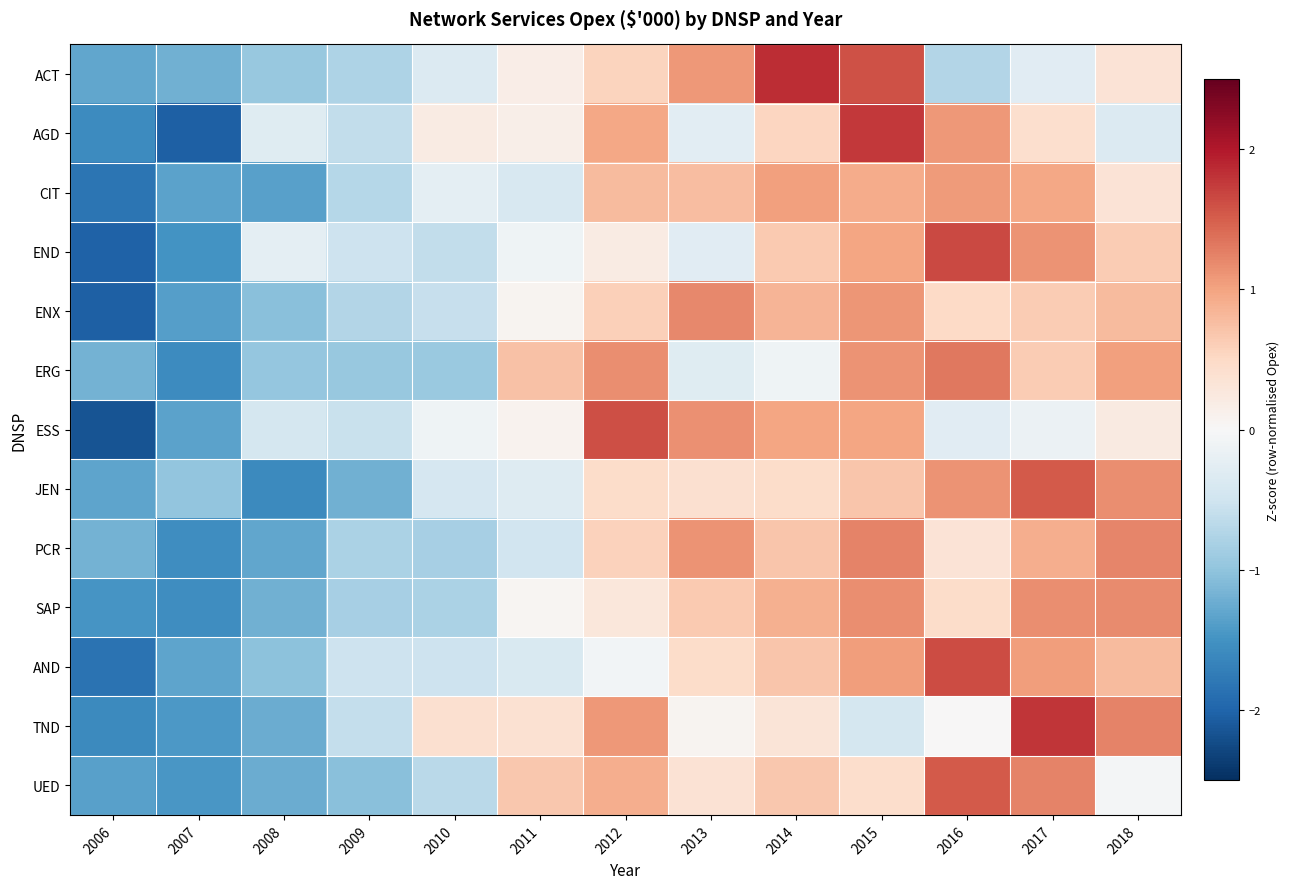

Reading left to right, list all the values displayed in this chart.

ACT: 2006=-1.3	2007=-1.2	2008=-0.9	2009=-0.8	2010=-0.3	2011=0.2	2012=0.5	2013=1.1	2014=1.9	2015=1.6	2016=-0.7	2017=-0.3	2018=0.3
AGD: 2006=-1.6	2007=-2.0	2008=-0.3	2009=-0.6	2010=0.2	2011=0.1	2012=1.0	2013=-0.3	2014=0.5	2015=1.8	2016=1.1	2017=0.4	2018=-0.4
CIT: 2006=-1.8	2007=-1.3	2008=-1.4	2009=-0.7	2010=-0.2	2011=-0.4	2012=0.8	2013=0.8	2014=1.0	2015=0.9	2016=1.1	2017=1.0	2018=0.3
END: 2006=-2.0	2007=-1.5	2008=-0.2	2009=-0.5	2010=-0.6	2011=-0.1	2012=0.2	2013=-0.3	2014=0.7	2015=1.0	2016=1.6	2017=1.1	2018=0.6
ENX: 2006=-2.0	2007=-1.4	2008=-1.1	2009=-0.7	2010=-0.6	2011=0.1	2012=0.6	2013=1.2	2014=0.8	2015=1.1	2016=0.5	2017=0.6	2018=0.8
ERG: 2006=-1.2	2007=-1.6	2008=-1.0	2009=-0.9	2010=-0.9	2011=0.7	2012=1.2	2013=-0.3	2014=-0.1	2015=1.1	2016=1.3	2017=0.6	2018=1.0
ESS: 2006=-2.2	2007=-1.3	2008=-0.4	2009=-0.6	2010=-0.1	2011=0.1	2012=1.6	2013=1.1	2014=1.0	2015=1.0	2016=-0.3	2017=-0.1	2018=0.2
JEN: 2006=-1.3	2007=-1.0	2008=-1.6	2009=-1.2	2010=-0.4	2011=-0.3	2012=0.5	2013=0.4	2014=0.5	2015=0.7	2016=1.1	2017=1.5	2018=1.2
PCR: 2006=-1.2	2007=-1.5	2008=-1.3	2009=-0.8	2010=-0.8	2011=-0.5	2012=0.6	2013=1.1	2014=0.7	2015=1.2	2016=0.3	2017=0.9	2018=1.2
SAP: 2006=-1.5	2007=-1.6	2008=-1.2	2009=-0.8	2010=-0.8	2011=0.1	2012=0.3	2013=0.7	2014=0.9	2015=1.2	2016=0.5	2017=1.2	2018=1.2
AND: 2006=-1.8	2007=-1.3	2008=-1.0	2009=-0.5	2010=-0.5	2011=-0.4	2012=-0.1	2013=0.5	2014=0.7	2015=1.0	2016=1.6	2017=1.1	2018=0.8
TND: 2006=-1.6	2007=-1.4	2008=-1.2	2009=-0.6	2010=0.4	2011=0.4	2012=1.1	2013=0.1	2014=0.3	2015=-0.4	2016=0.0	2017=1.8	2018=1.2
UED: 2006=-1.4	2007=-1.4	2008=-1.2	2009=-1.1	2010=-0.7	2011=0.7	2012=0.9	2013=0.4	2014=0.7	2015=0.4	2016=1.5	2017=1.2	2018=-0.0